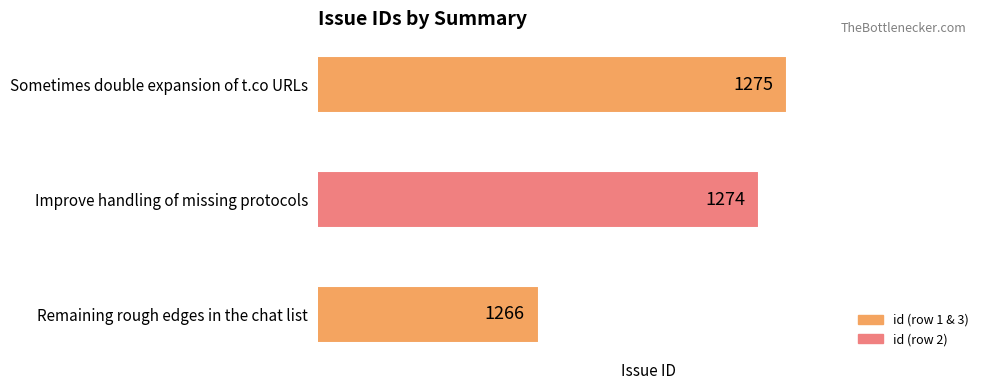

Is it true that the value at Remaining rough edges in the chat list is 1266?

True